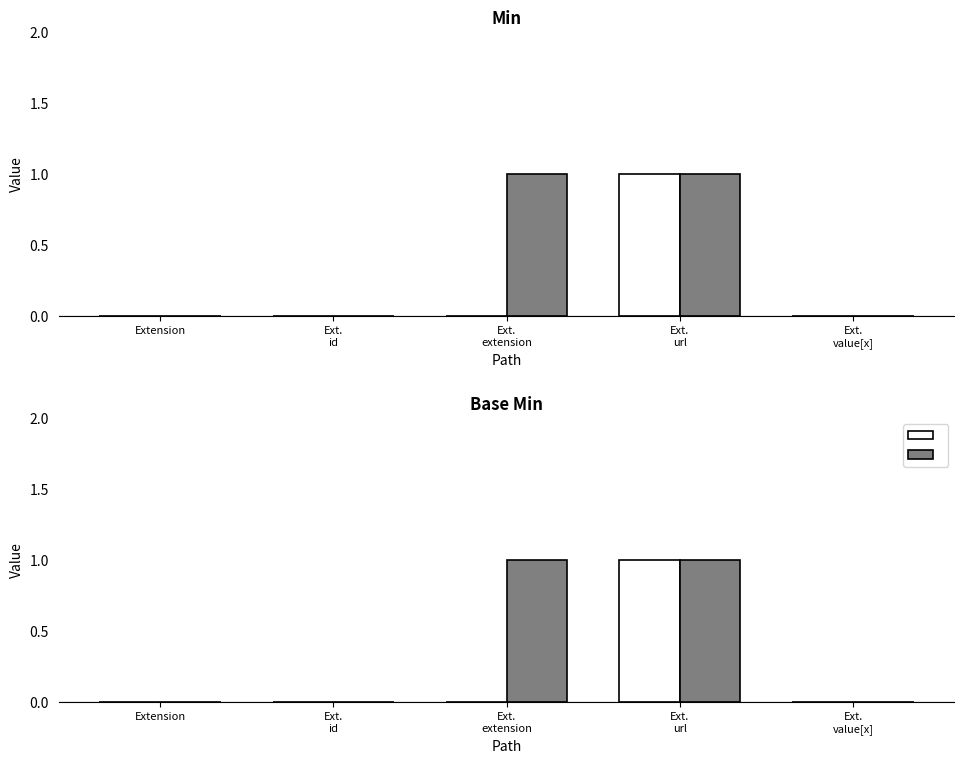

What position from the left is Ext.
url?

4